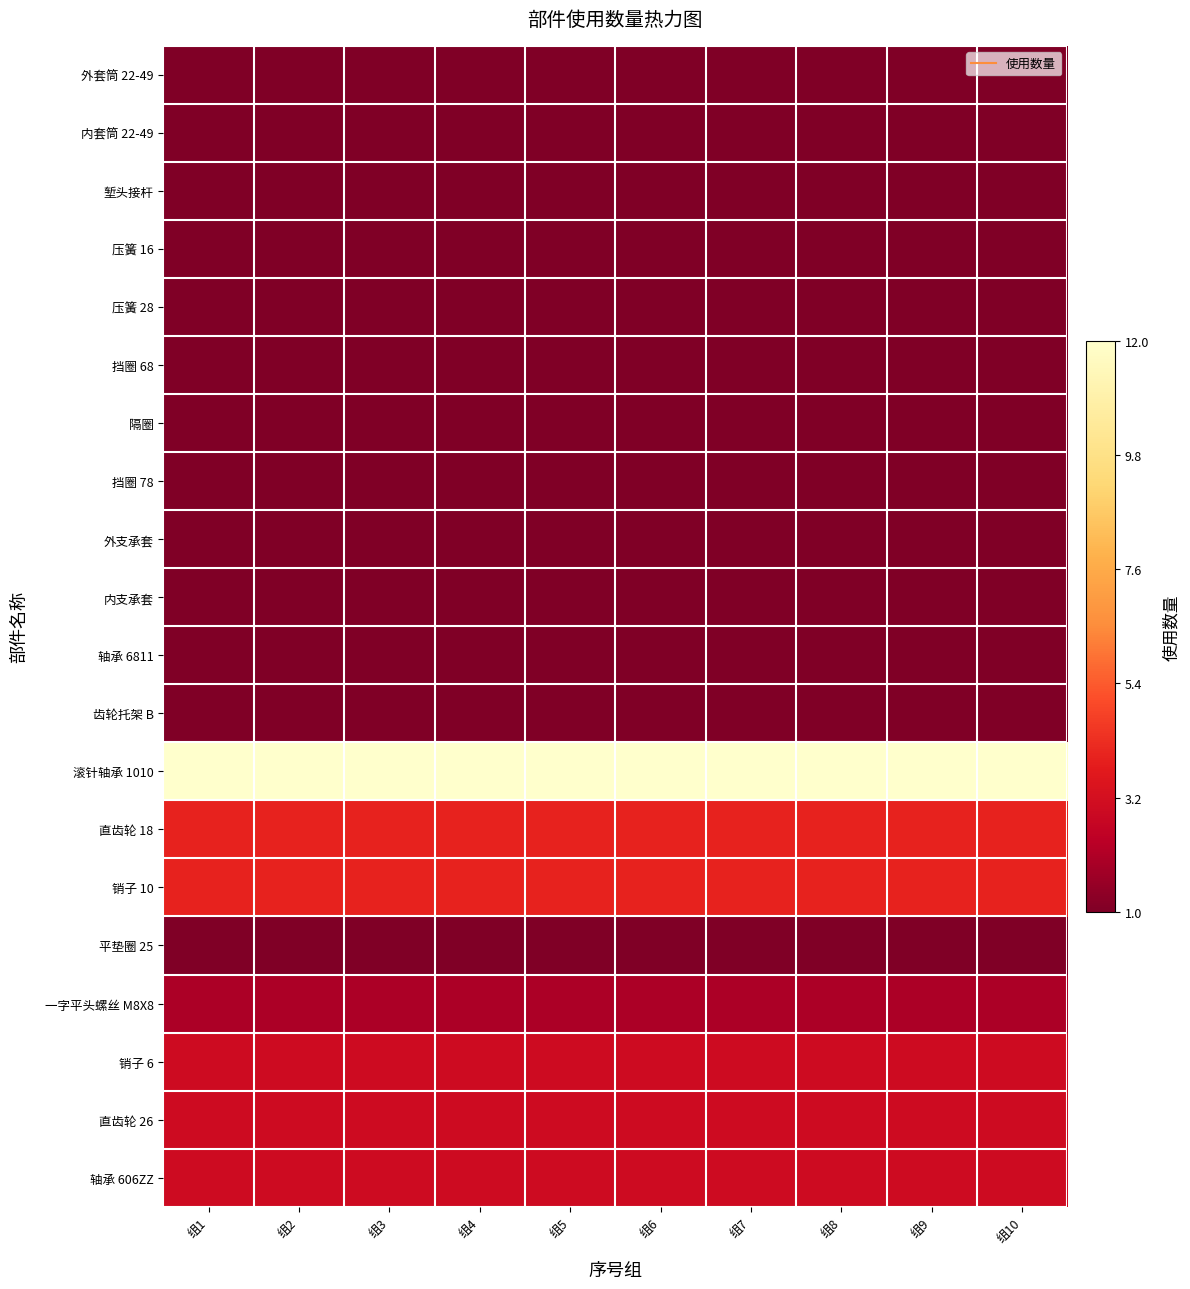

Which has a higher value, 组2 or 组1?

组2